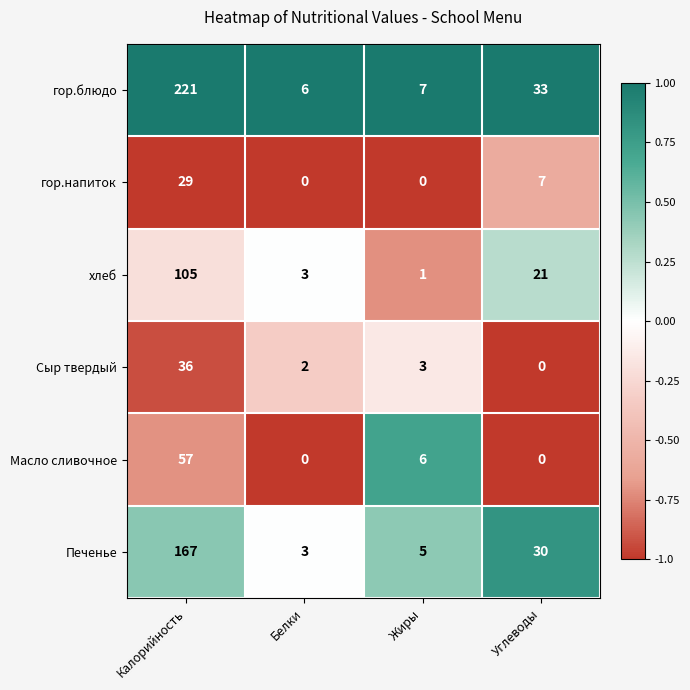

The value of Масло сливочное at Углеводы is 0. True or false?

True